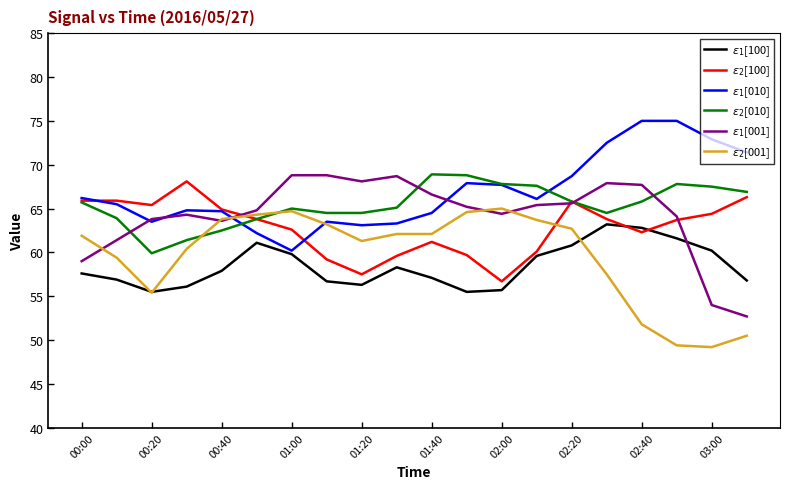

What is the smallest value displayed?

49.2